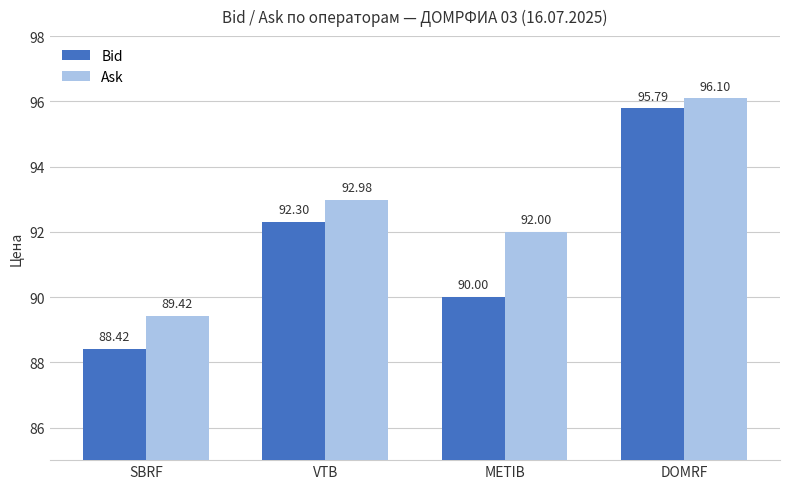

Reading right to left, transcribe all the data shown in this chart.

Bid: 95.8	90.0	92.3	88.4
Ask: 96.1	92.0	93.0	89.4